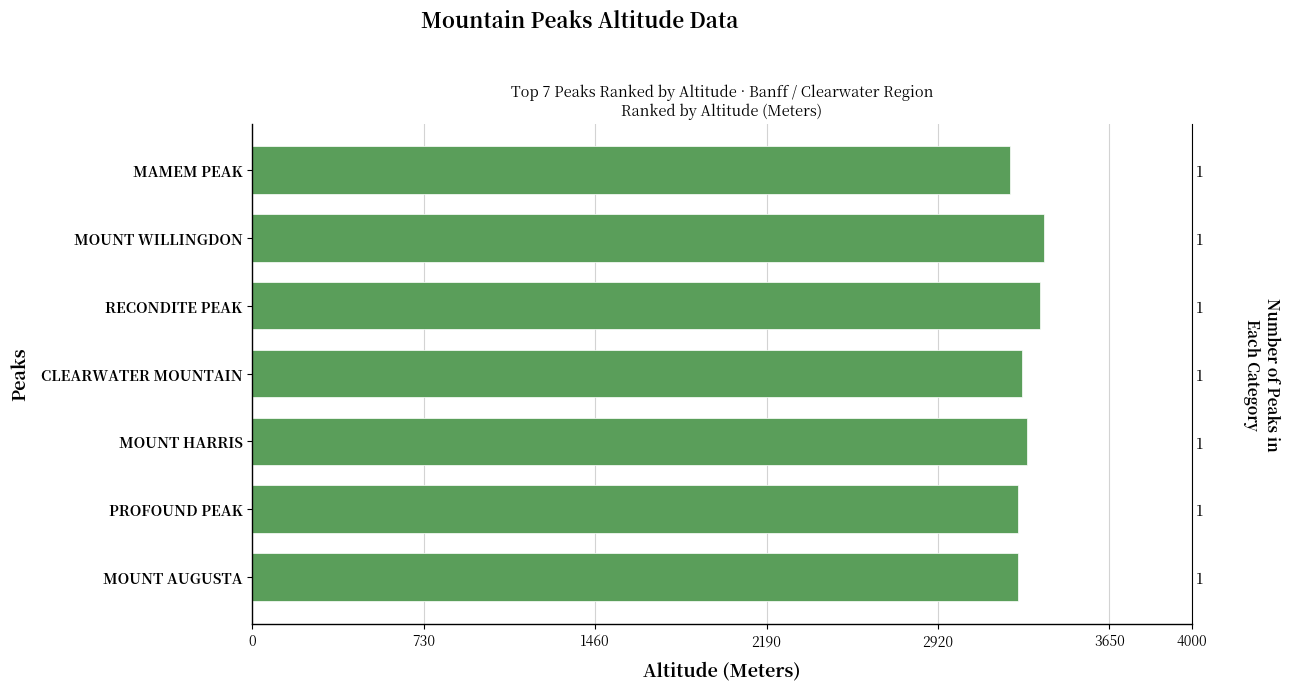

What is the greatest value displayed?

3373